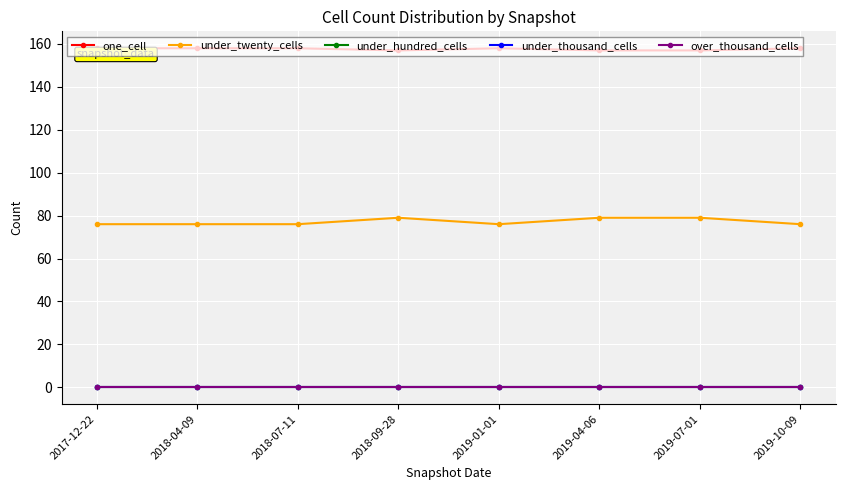

What is the minimum value for one_cell?

157